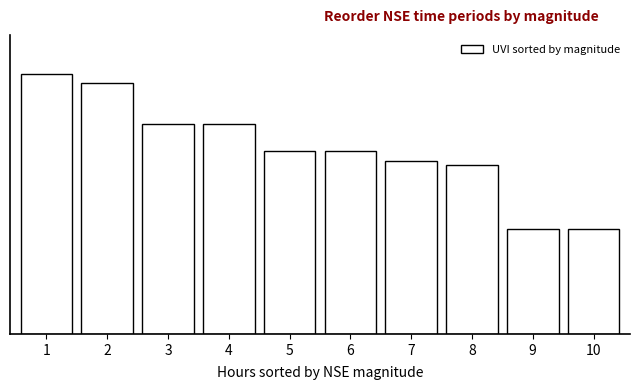

Does the chart contain any negative values?

No